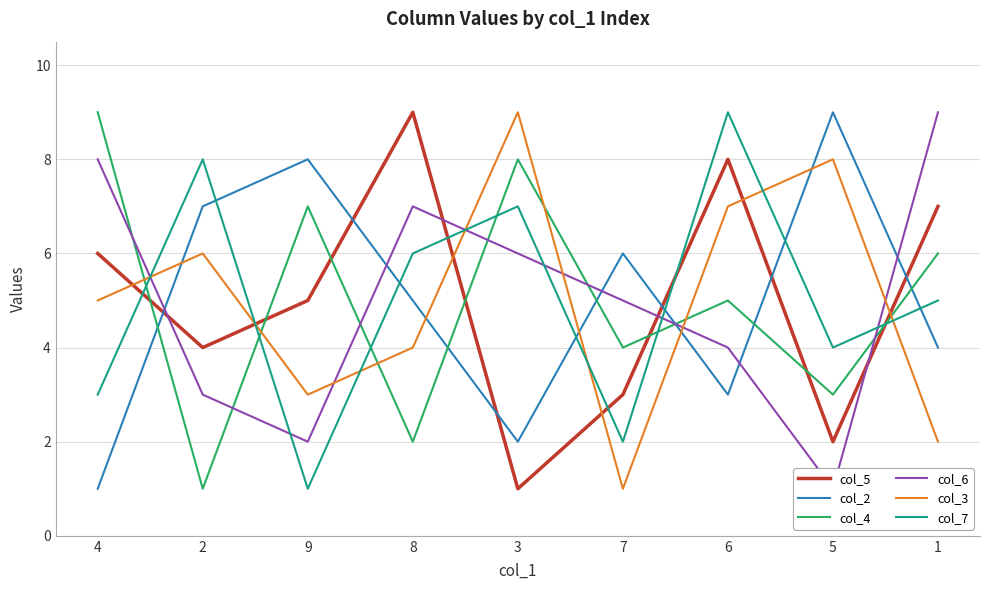

What position from the left is 3?

5